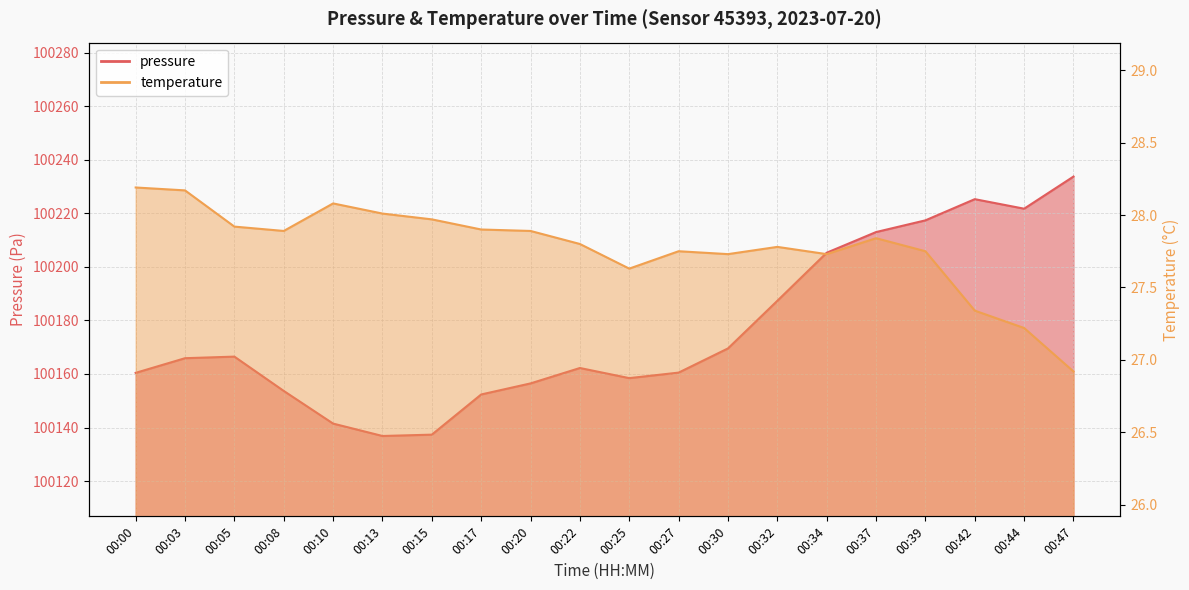

What is the difference between the maximum and minimum values in the pressure series?

96.9